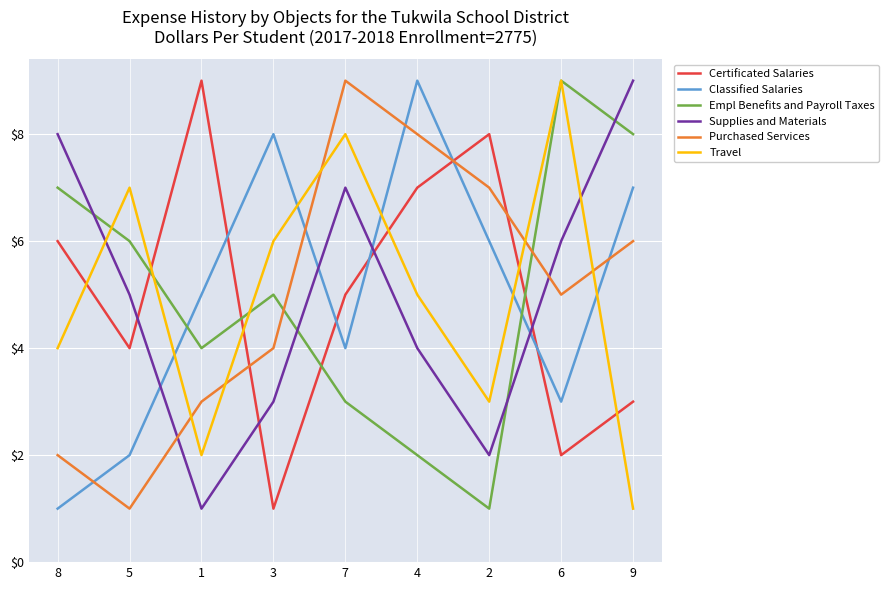

What is the minimum value for Supplies and Materials?

1